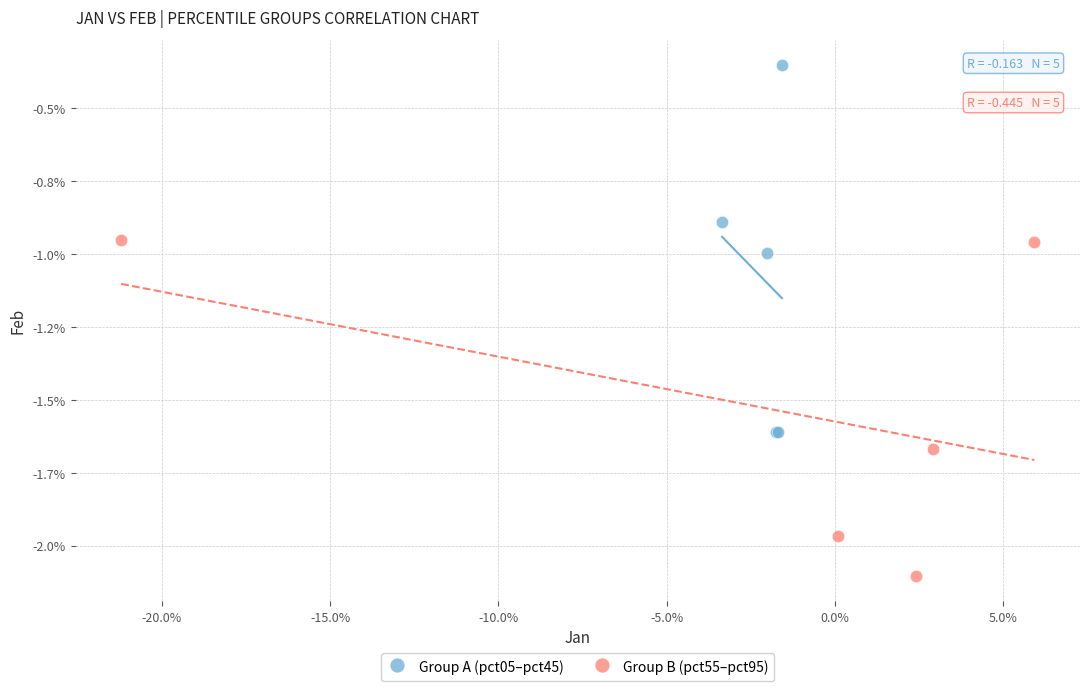

Which series reaches the maximum Y coordinate?

Group A (pct05–pct45)